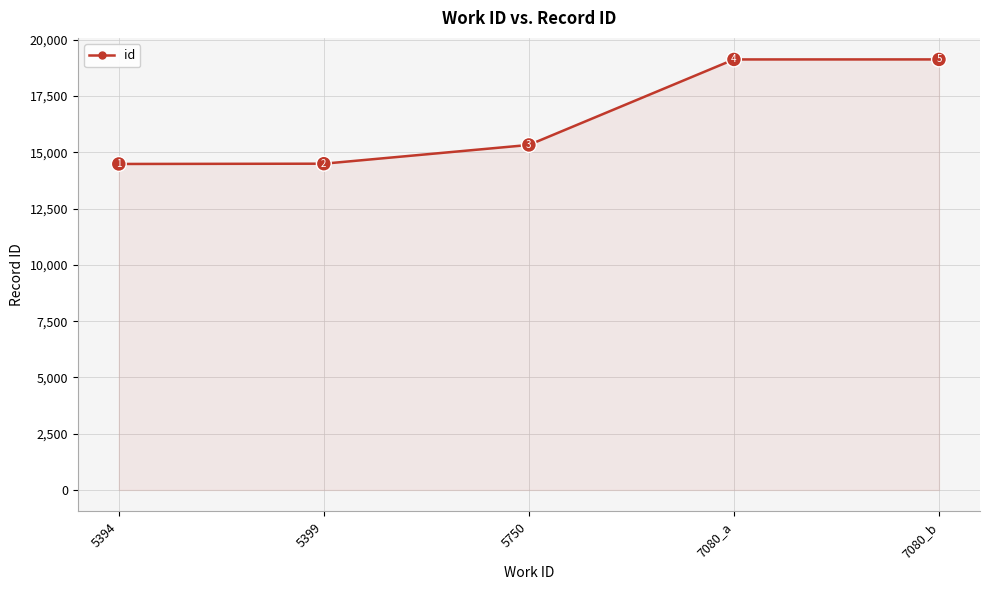

The value at 7080_b is 29553. True or false?

False